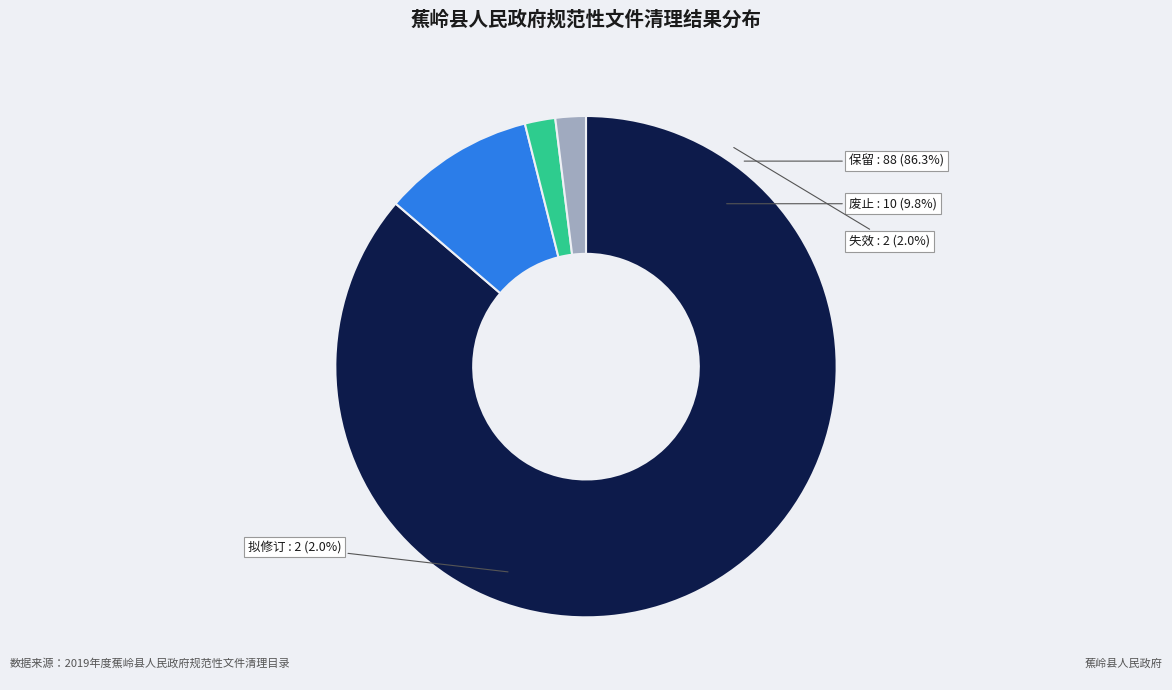

To the nearest percent, what percentage of the pie is 失效?

2%